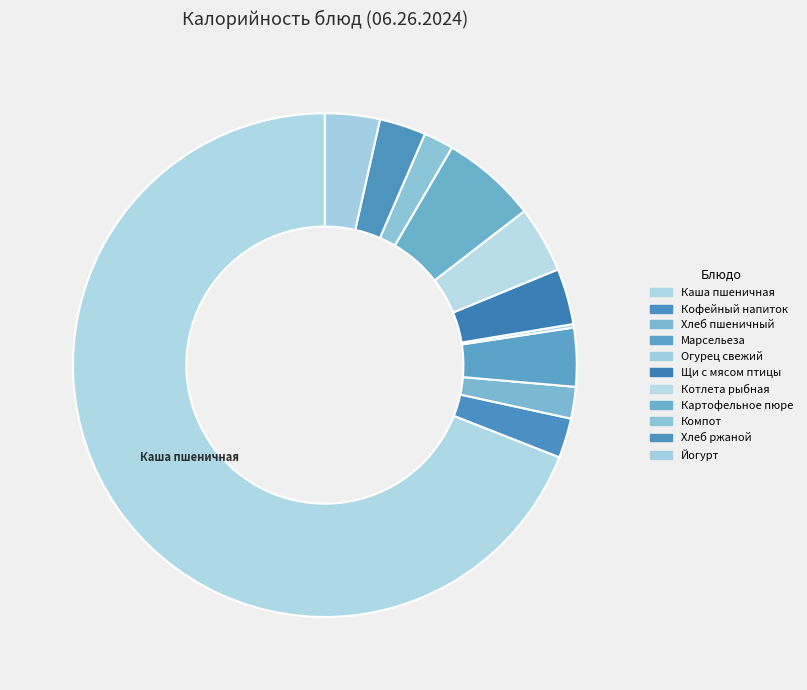

Which slice is the smallest?

Огурец свежий